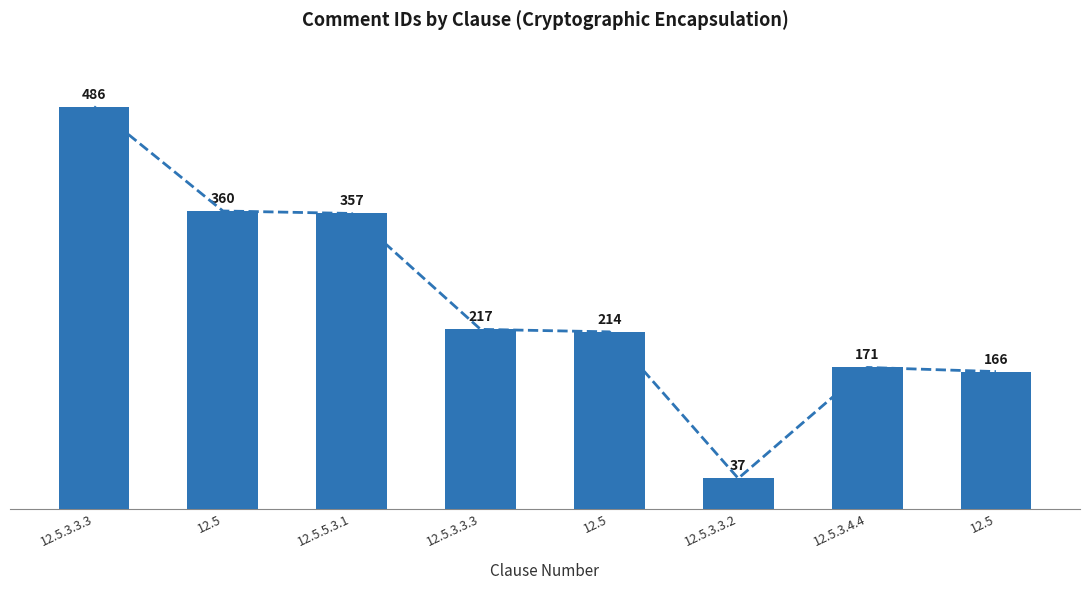

Is it true that the value at 12.5.3.3.3 is 311?

False